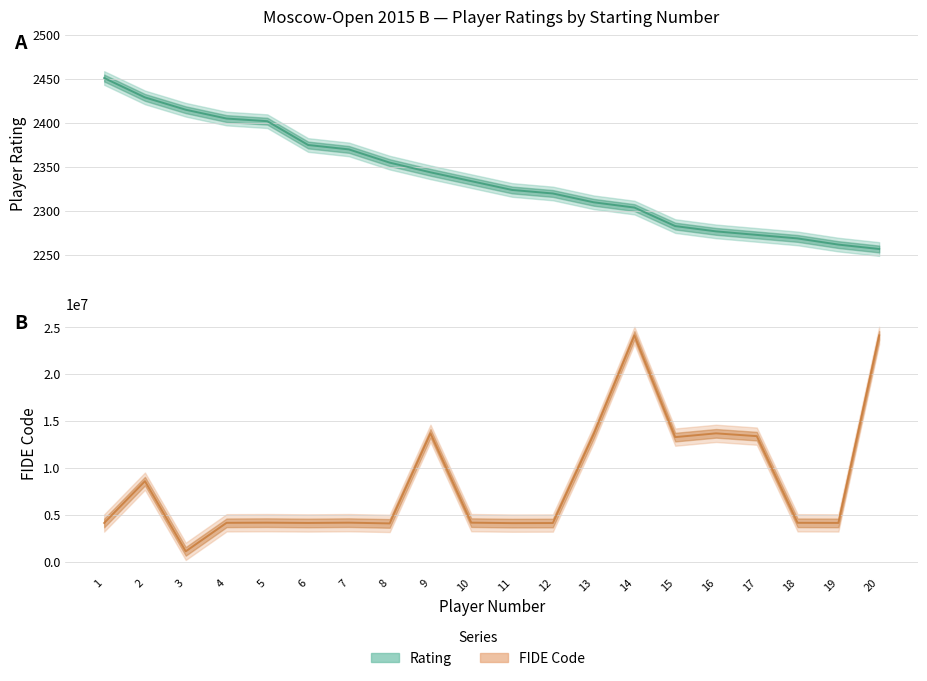

True or false: Rating has more than 2 interior local peaks.

False